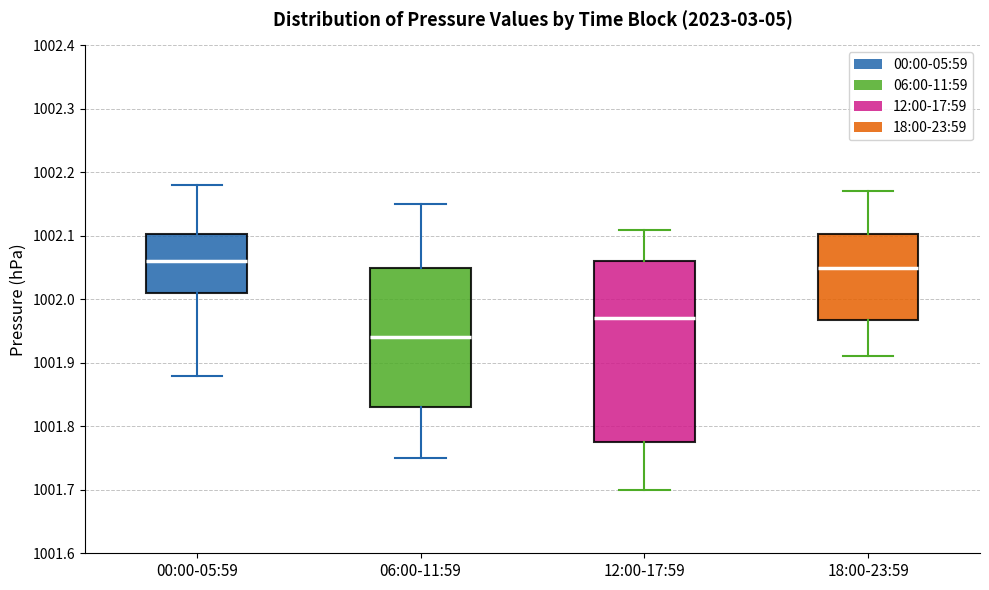

Which box has the lowest median line?

06:00-11:59